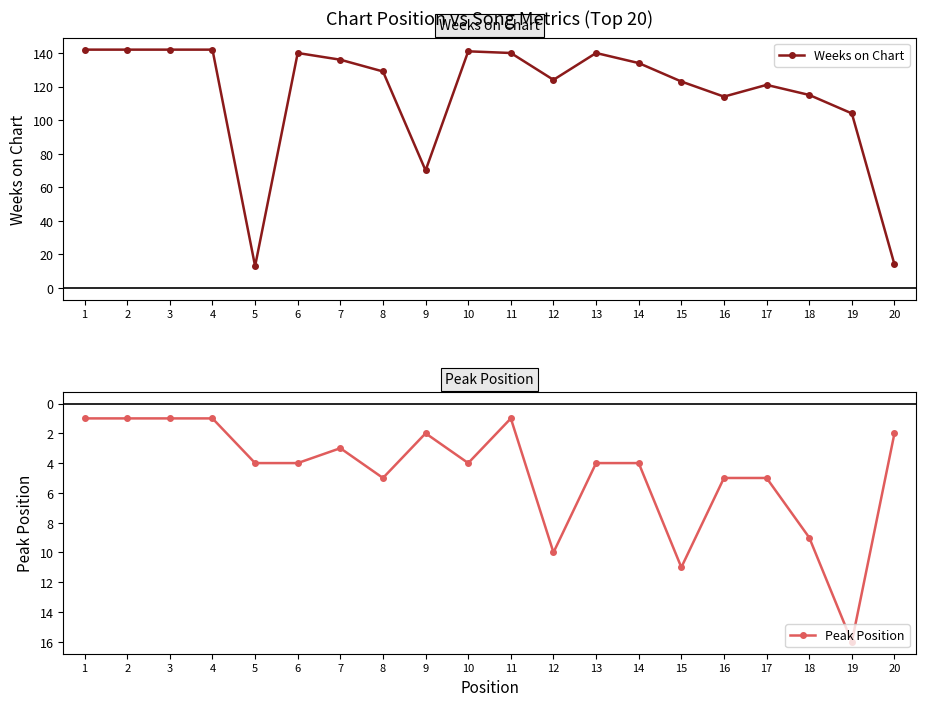

What is the value of the Weeks on Chart point at the 13th from the left?

140